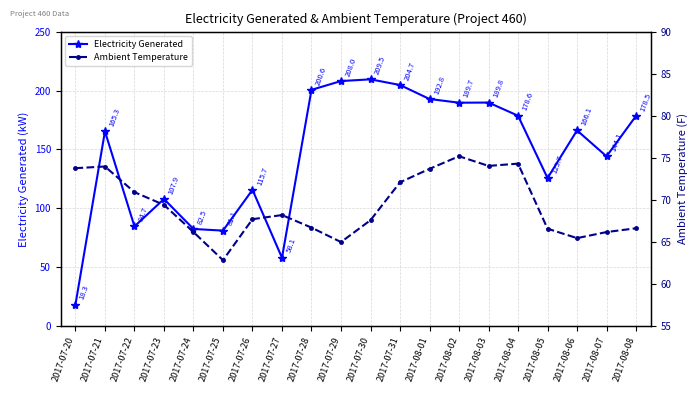

How many lines are shown in the chart?

2